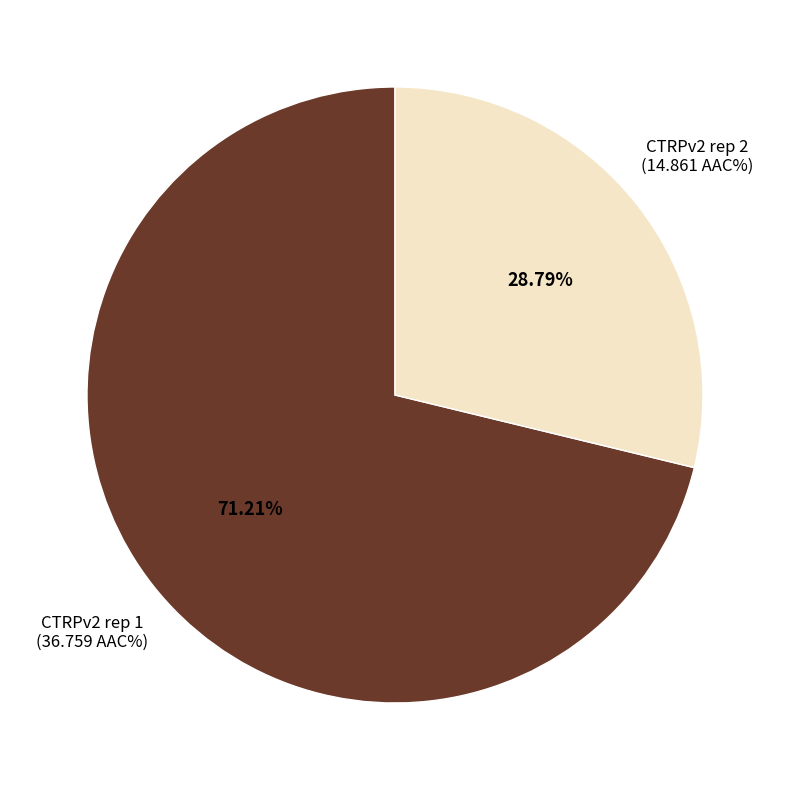

Is there any slice that represents more than half of the pie?

Yes